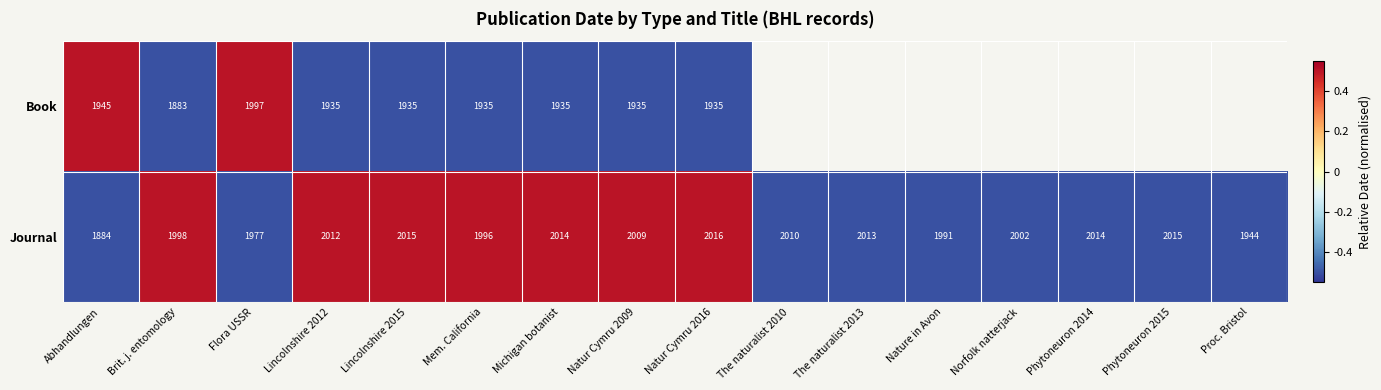

Which label corresponds to the smallest value in the chart?

Brit. j. entomology